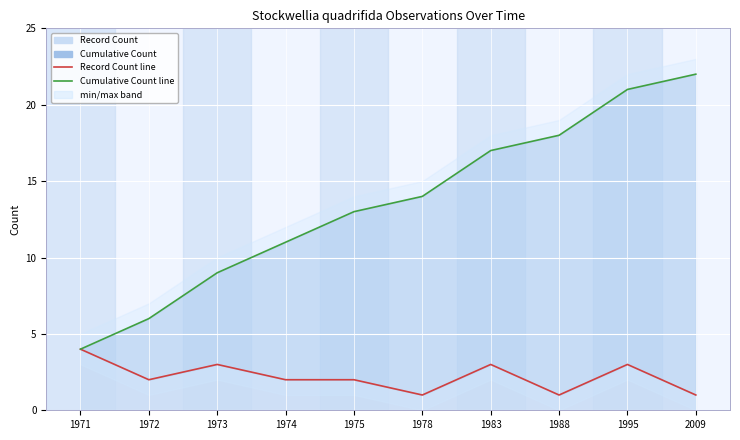

How many Record Count line values are between 1 and 3?

9